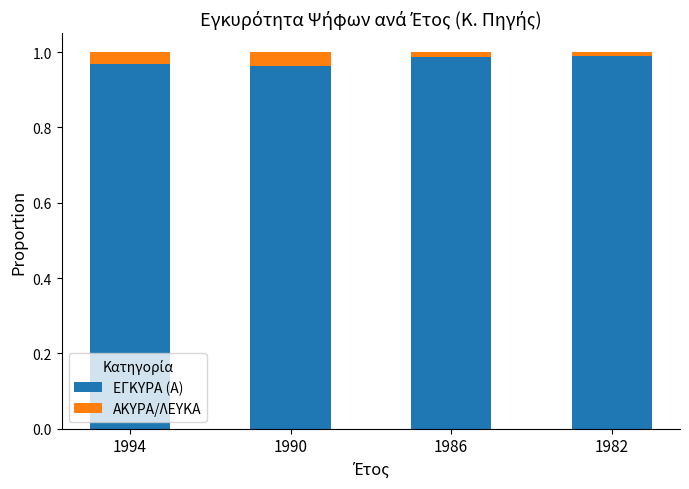

How many bars are there in total?

4